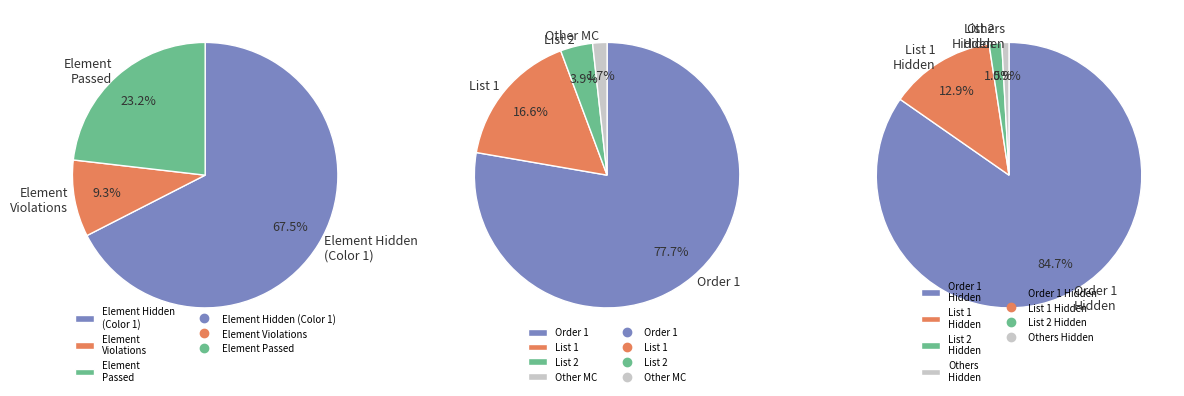

Which slice represents more than half of the pie?

Color 1